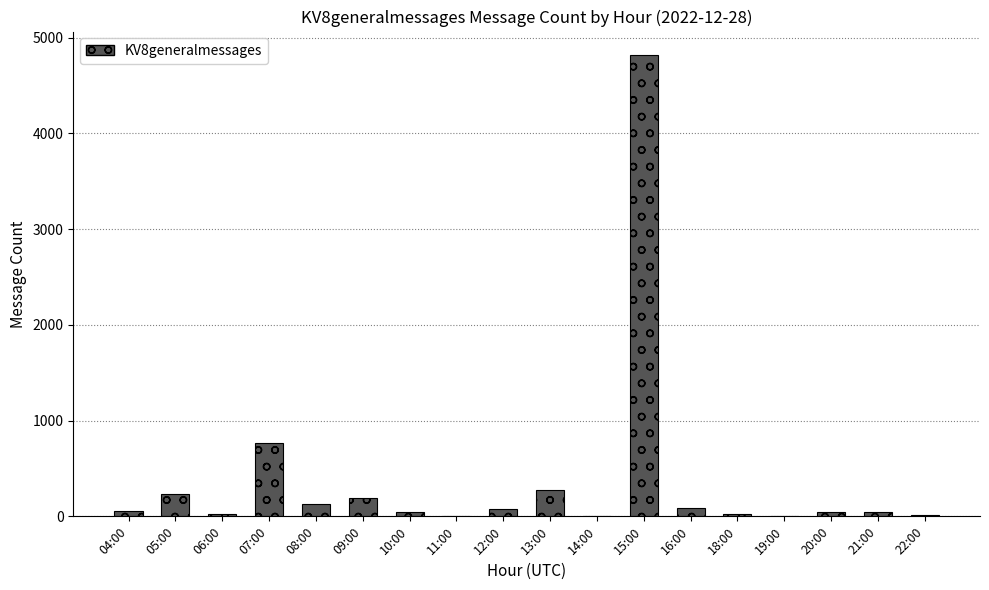

True or false: the data shows 24 at 18:00.

True